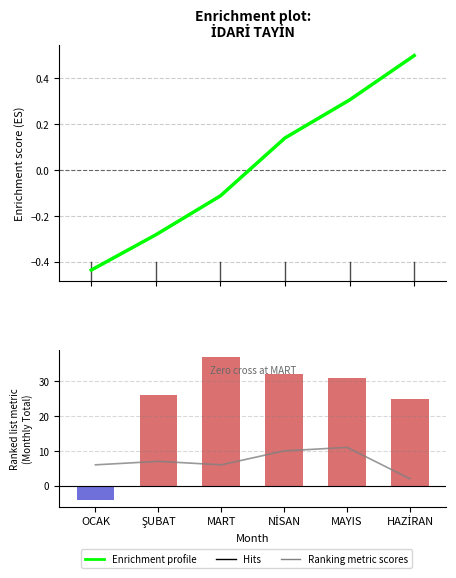

What is the maximum value shown in the chart?

37.0